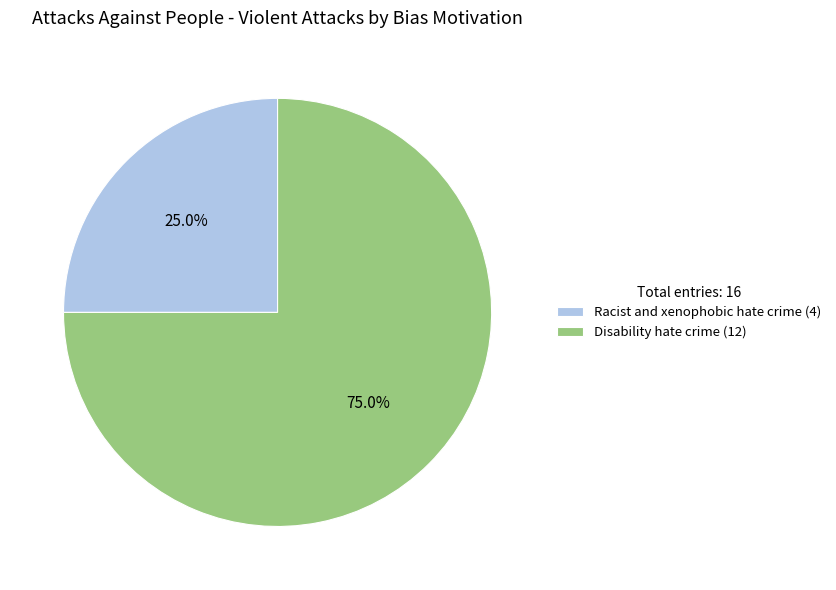

What percentage do Disability hate crime and Racist and xenophobic hate crime together represent?

100.0%